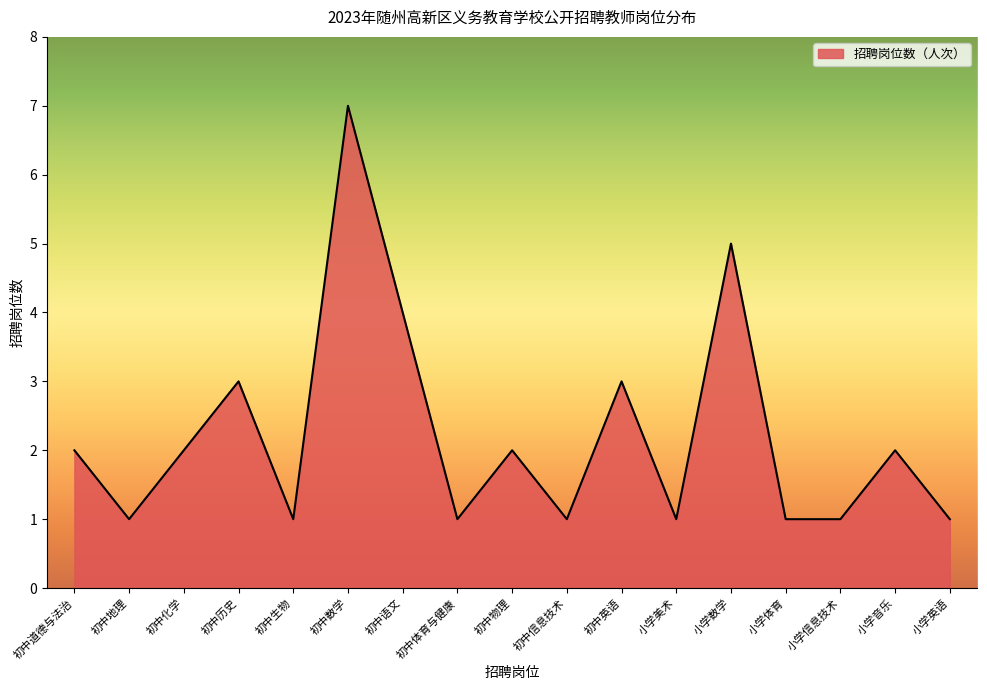

What is the maximum value shown in the chart?

7